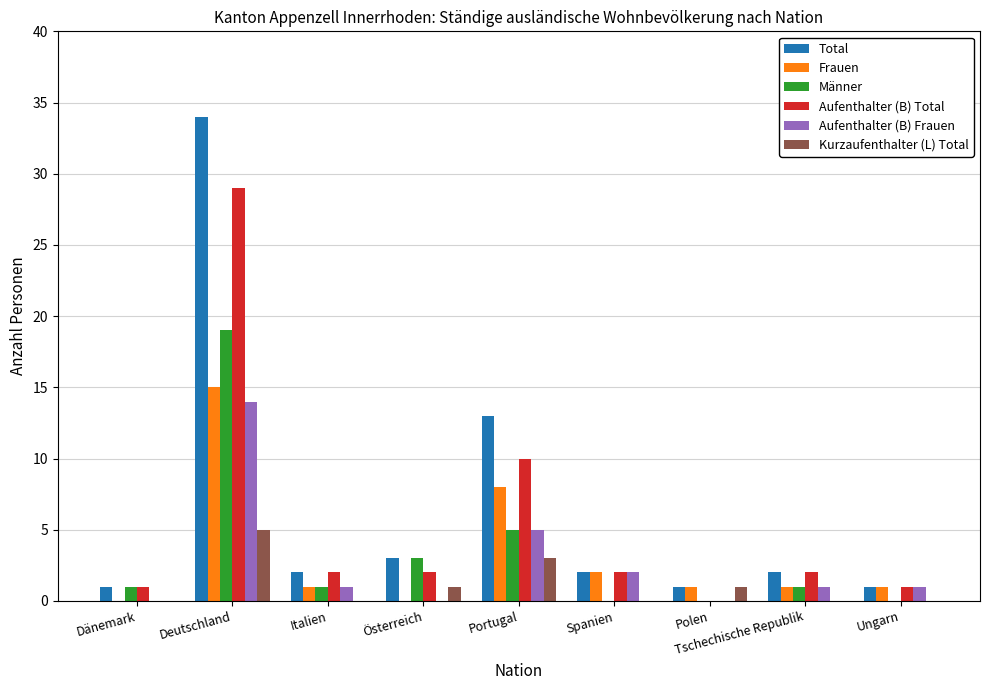

Reading left to right, extract all data points from this chart.

Total: 1	34	2	3	13	2	1	2	1
Frauen: 0	15	1	0	8	2	1	1	1
Männer: 1	19	1	3	5	0	0	1	0
Aufenthalter (B) Total: 1	29	2	2	10	2	0	2	1
Aufenthalter (B) Frauen: 0	14	1	0	5	2	0	1	1
Kurzaufenthalter (L) Total: 0	5	0	1	3	0	1	0	0